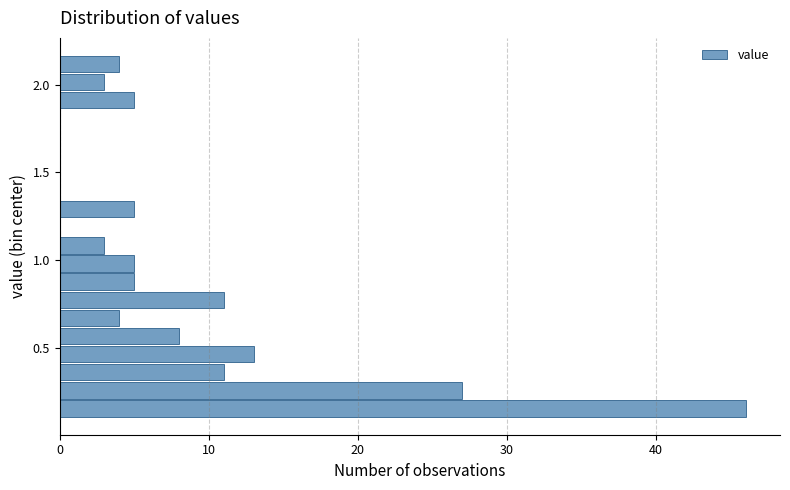

Around what value on the y-axis is the longest bar? Give the approximate position of its centre, as read against the axis.

0.15